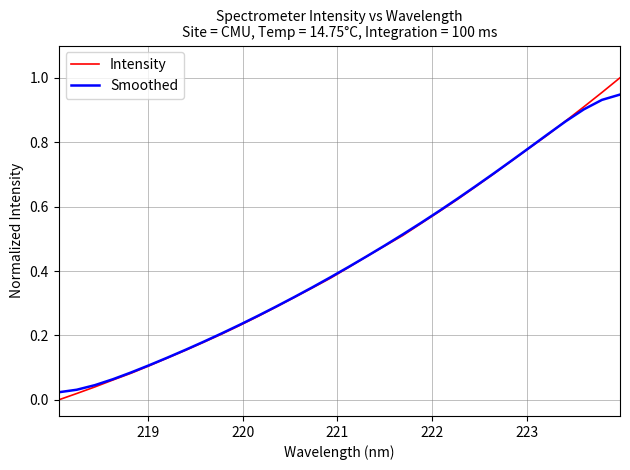

At how many categories does at least one series exceed 0?

32